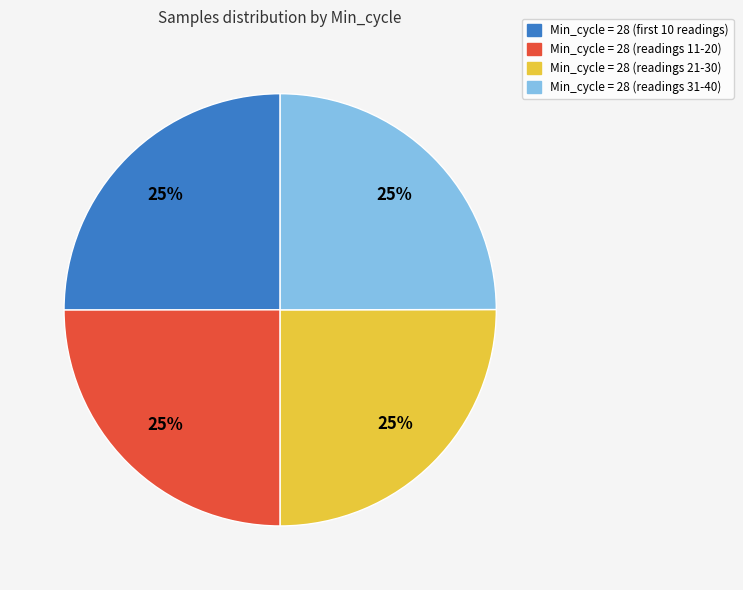

To the nearest percent, what is the average slice percentage?

25%